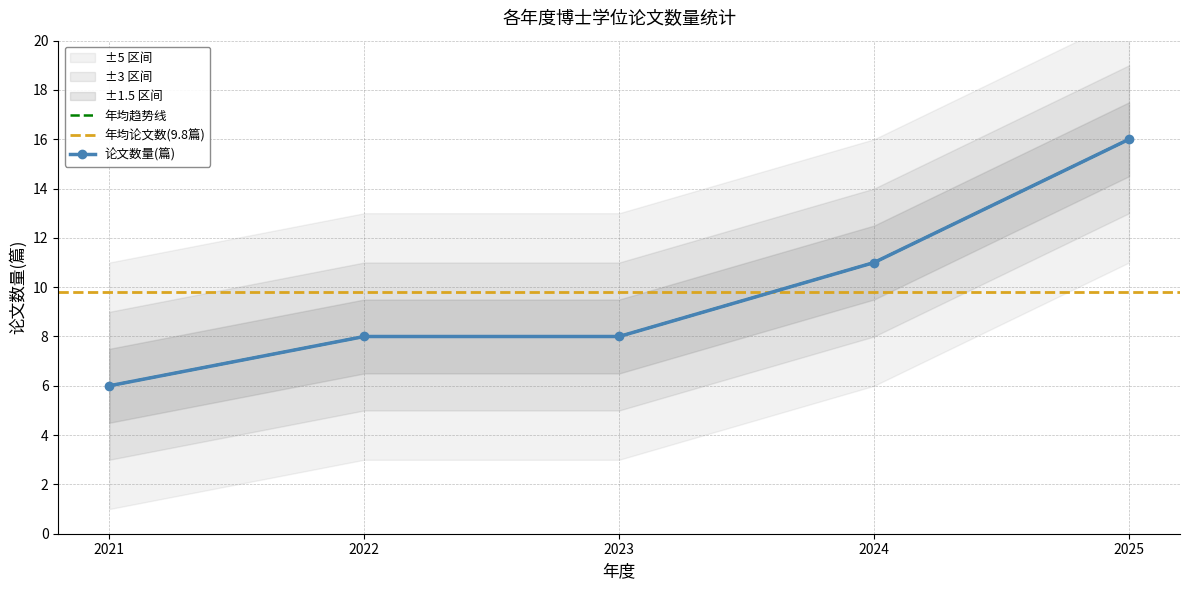

Which label corresponds to the largest value in the chart?

2025